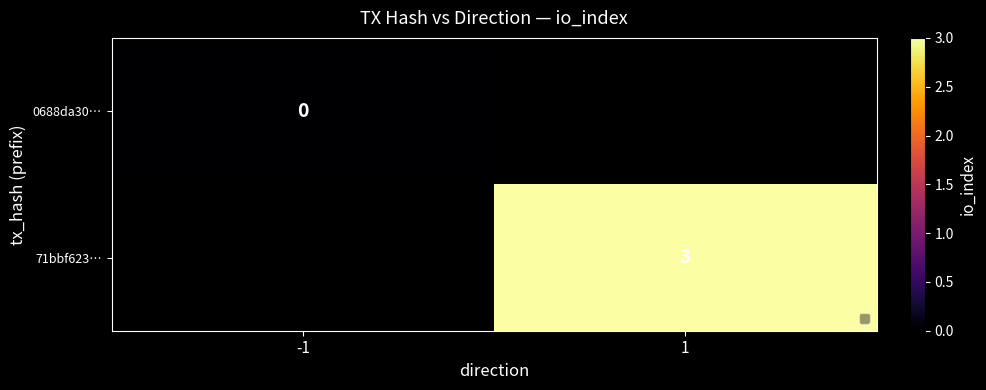

At how many categories does at least one series exceed 2?

1